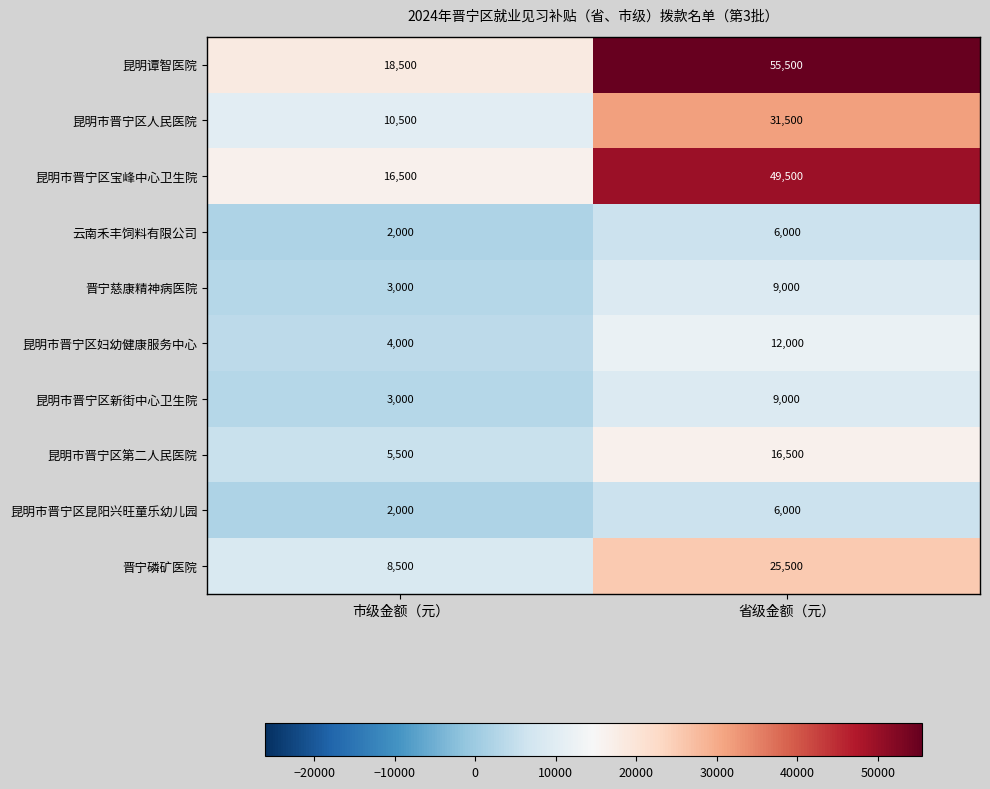

What is the spread (max minus min) of values at 省级金额（元）?

49500